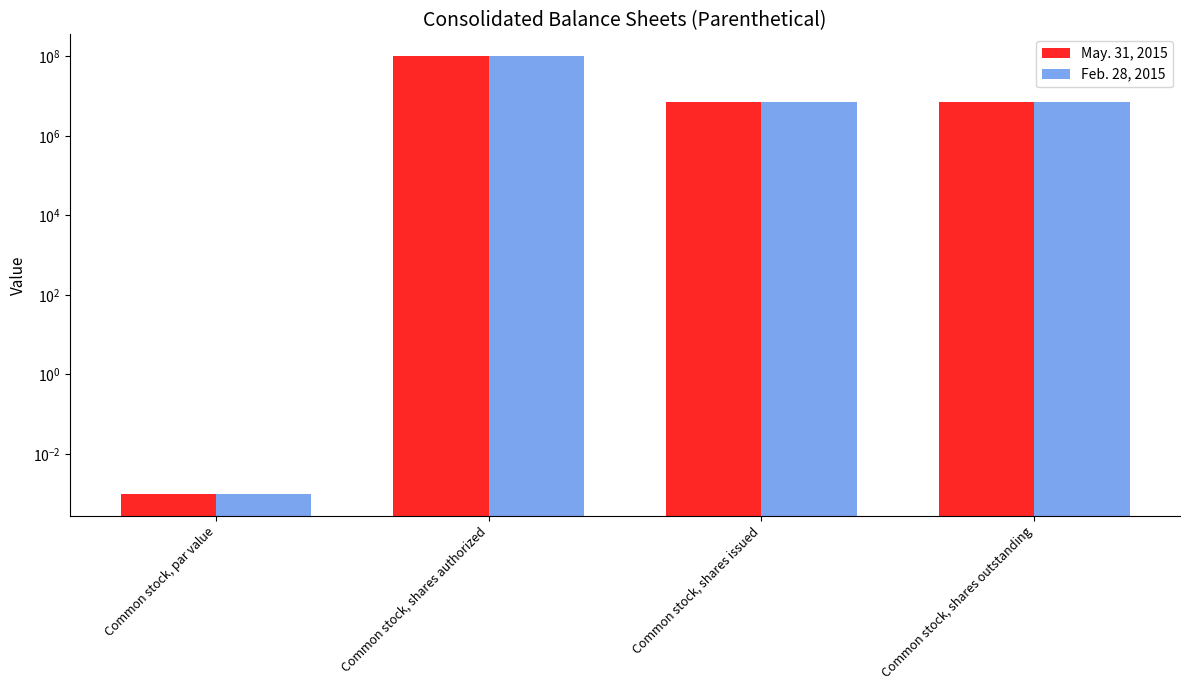

What is the label of the 1st bar from the left?

Common stock, par value